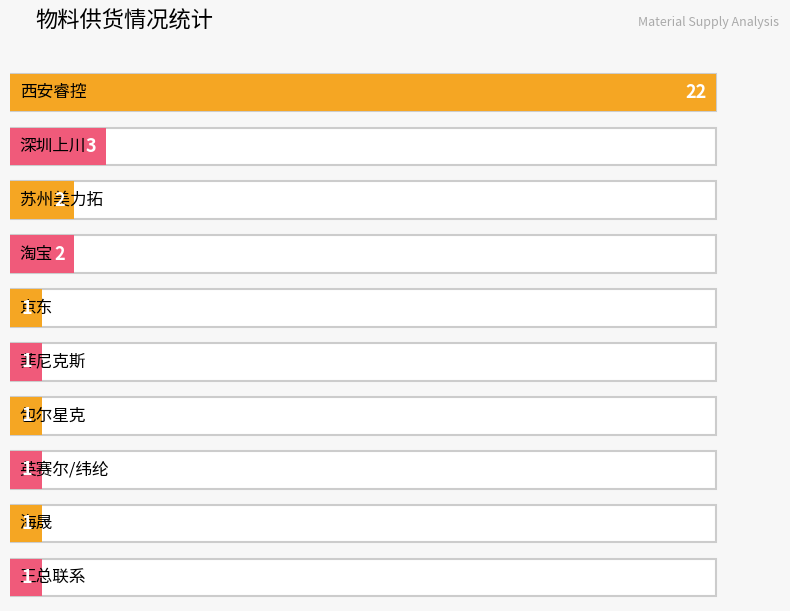

What is the value of the 停产 bar at the 1st from the left?

3